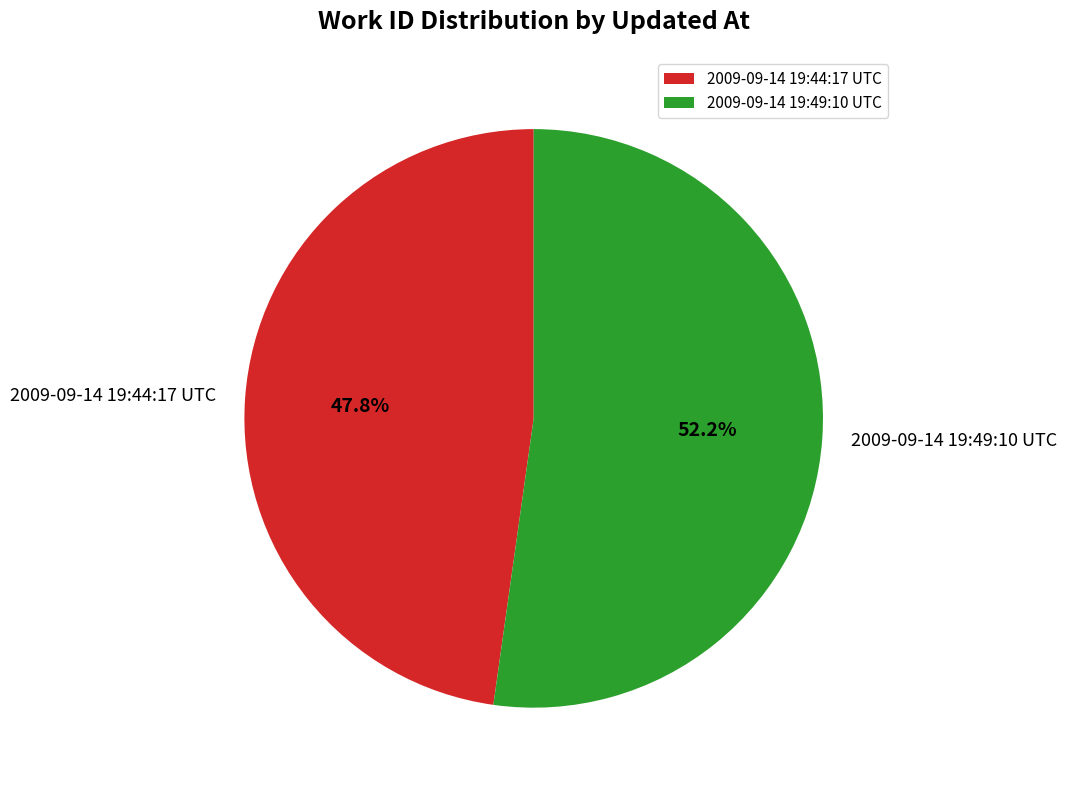

Is it true that 2009-09-14 19:44:17 UTC is 55% of the pie?

False